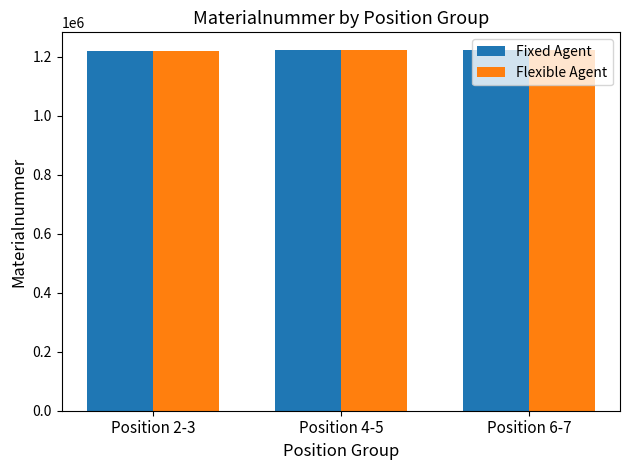

How many values in the Flexible Agent series are below 1221599?

1